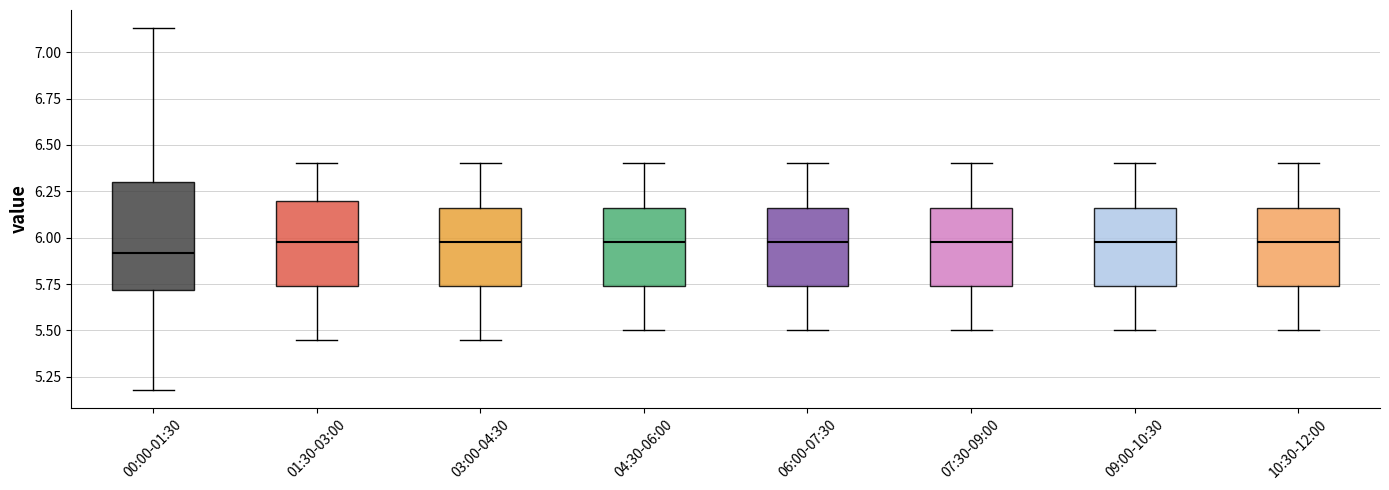

Which box's median line is the lowest?

00:00-01:30